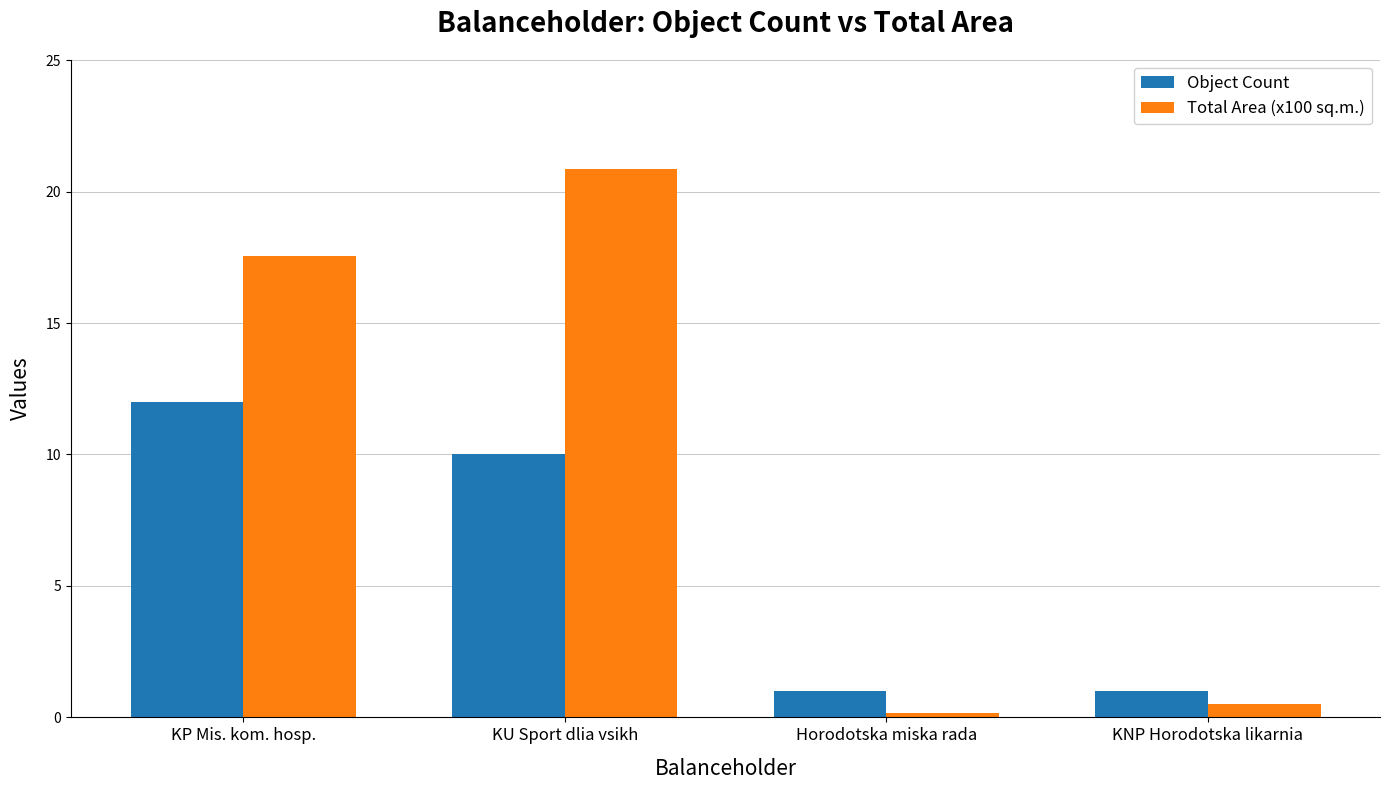

How many Object Count values are between 1 and 12?

4